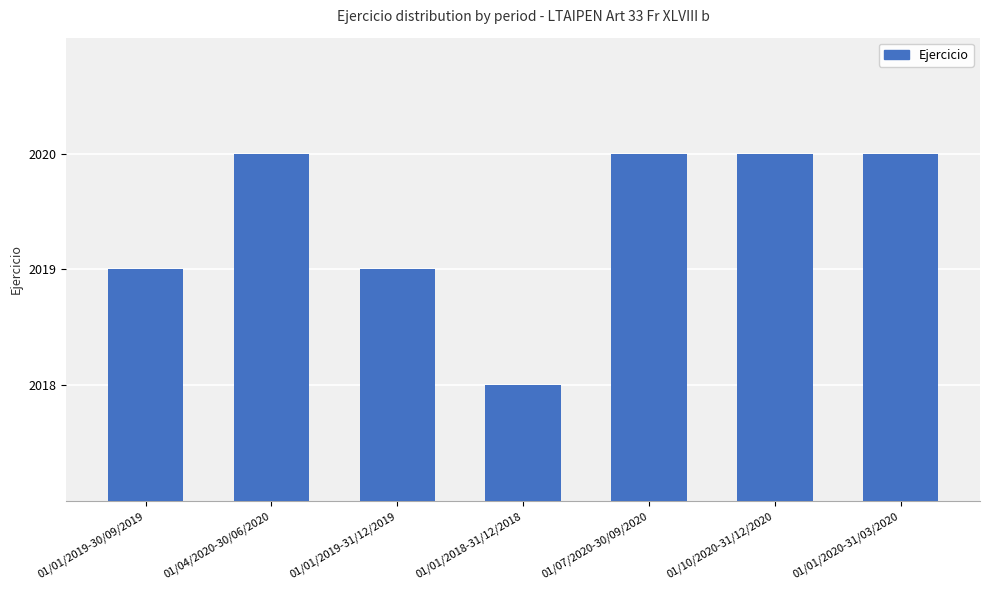

What is the label of the 4th bar from the left?

01/01/2018-31/12/2018